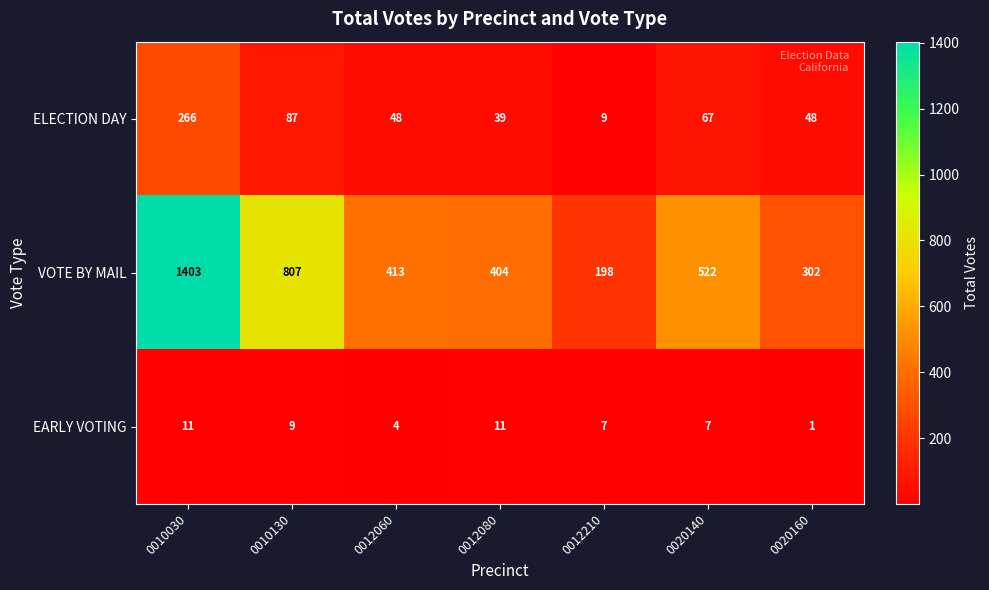

The EARLY VOTING series shows 11 at 0010030. True or false?

True